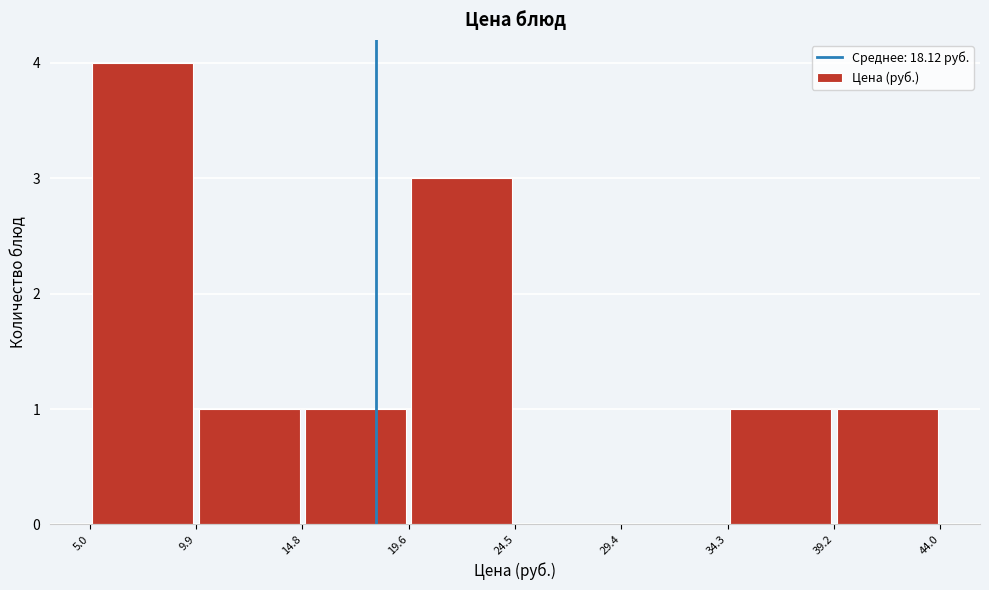

Over which range of the x-axis is the bar tallest?

5.0 to 9.9